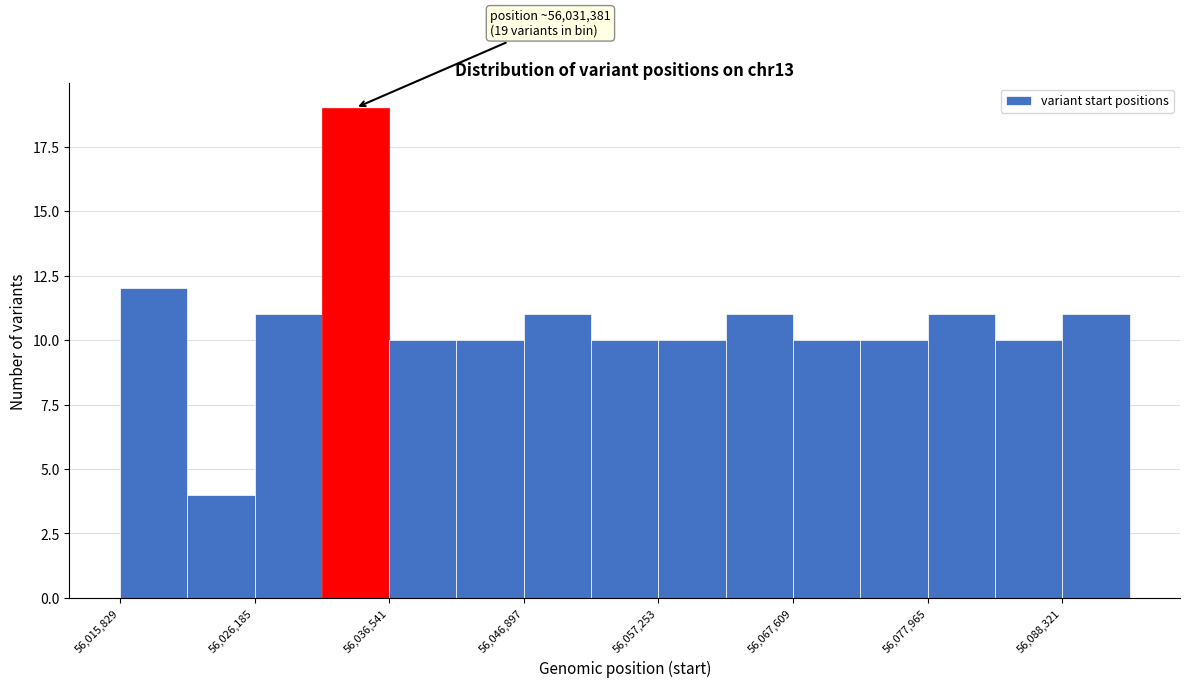

Read against the x-axis, roughly where is the centre of the tallest bar?

56034000